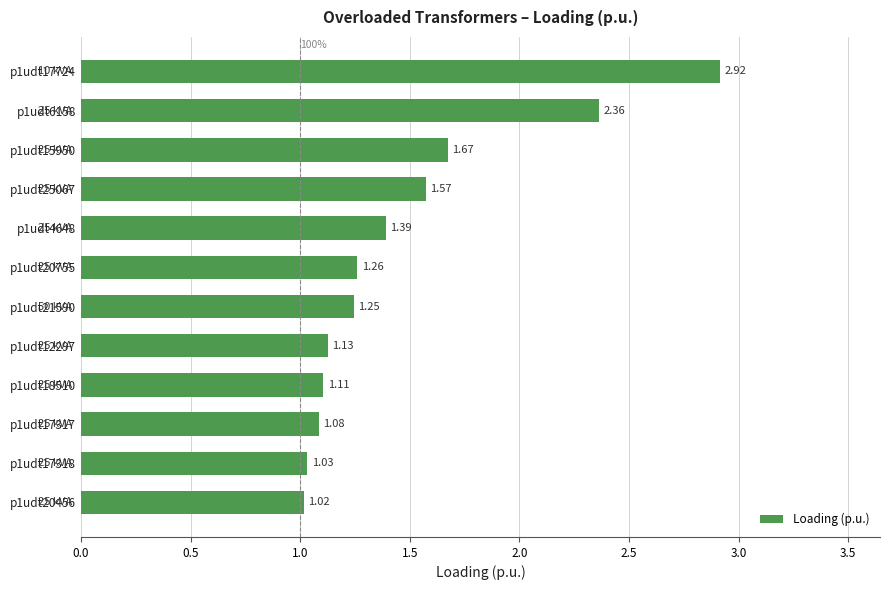

What is the difference between the maximum and second lowest values?

1.9